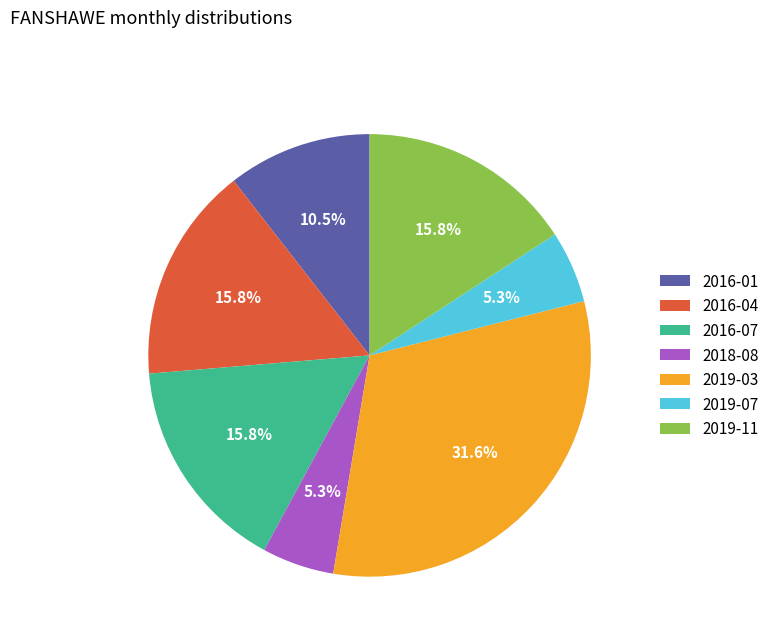

Which slice is the largest?

2019-03